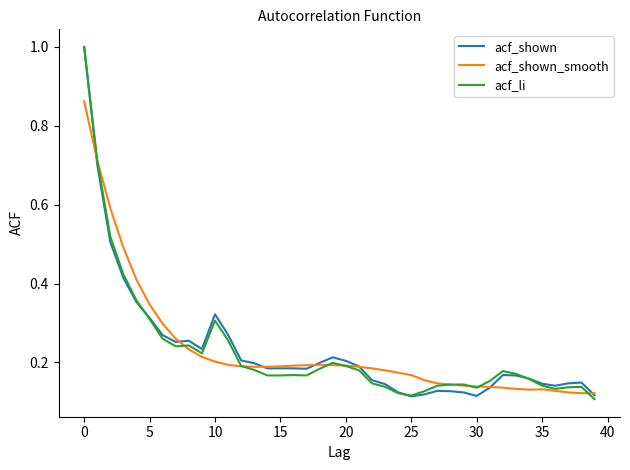

What is the highest value of the acf_li series?

1.0